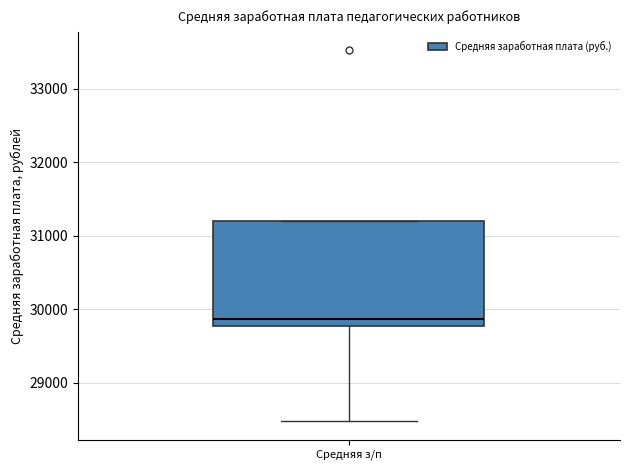

Where does the median line of the box for Средняя з/п sit on the y-axis? The values are not printed on the chart, so give them approximately, as read against the axis.

29900